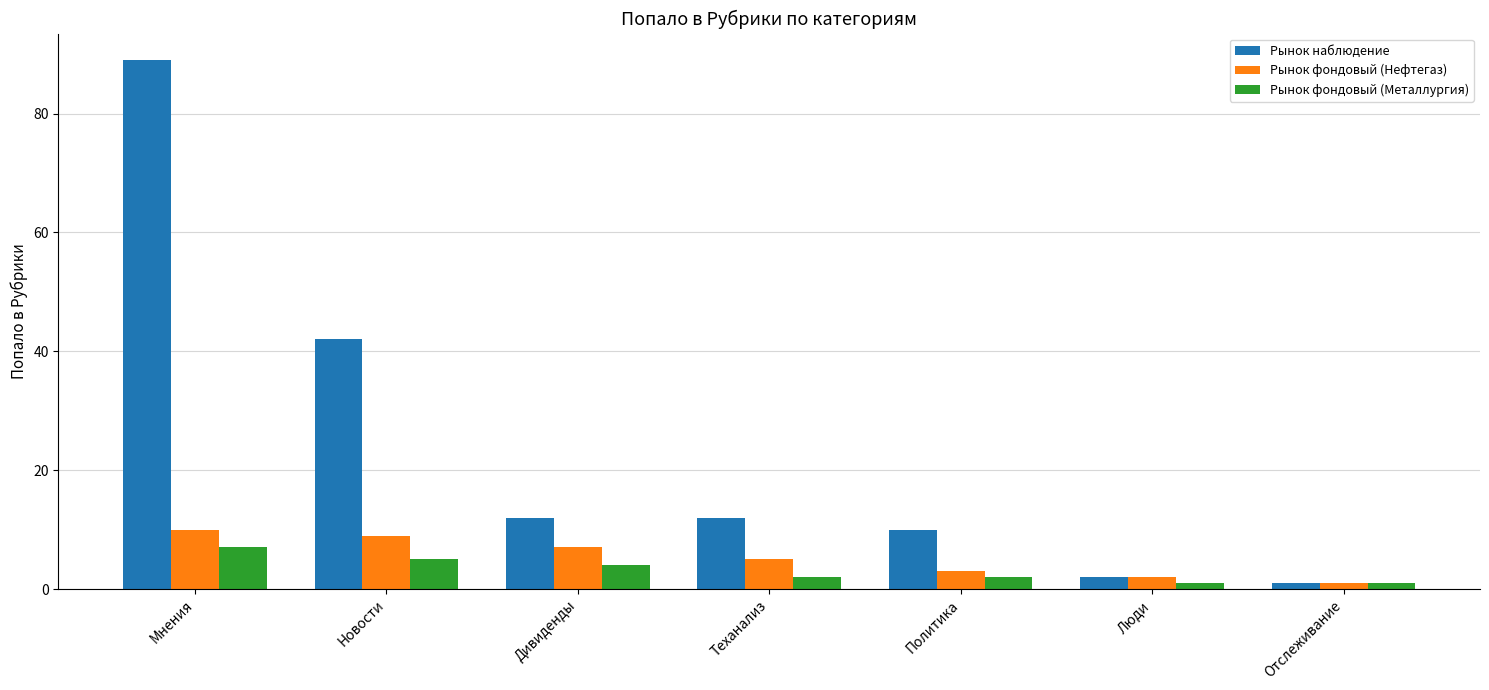

What is the greatest value displayed?

89